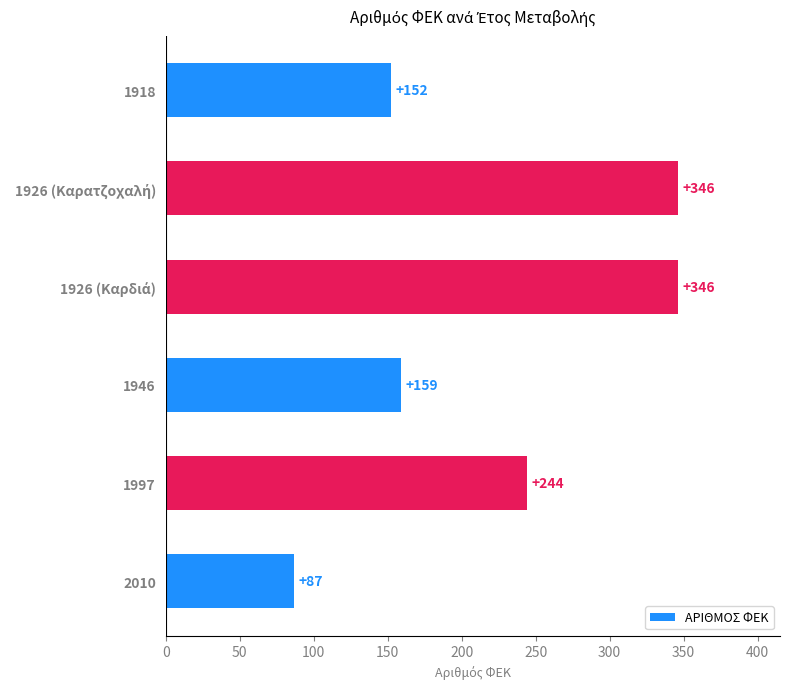

What is the minimum value shown in the chart?

87